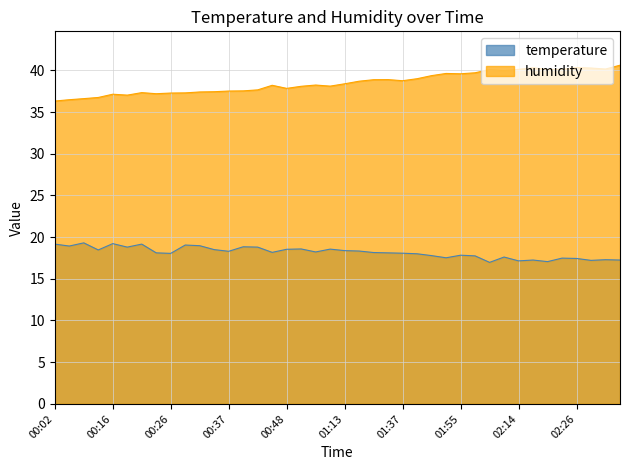

What is the difference between the maximum and second lowest values in the humidity series?

4.1